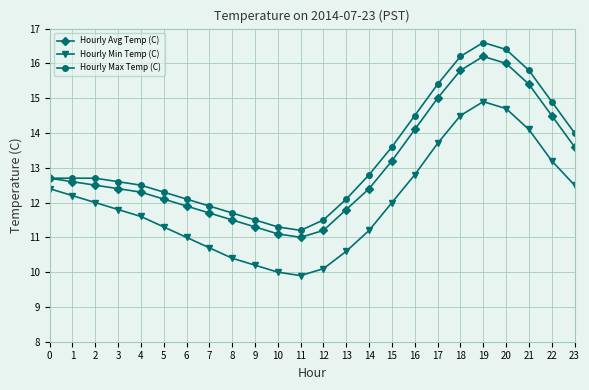

At 15, list the series in order from largest to smallest.

Hourly Max Temp (C), Hourly Avg Temp (C), Hourly Min Temp (C)